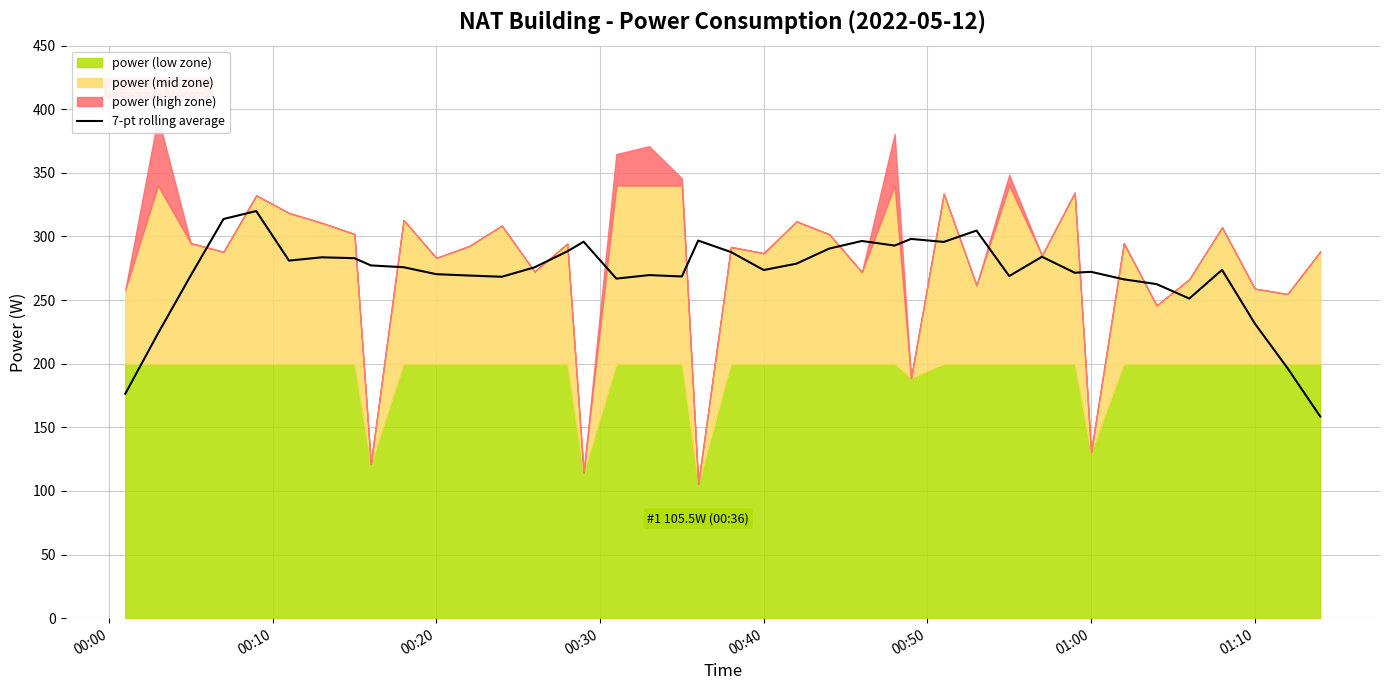

What is the minimum value for 7-pt rolling average?

158.4